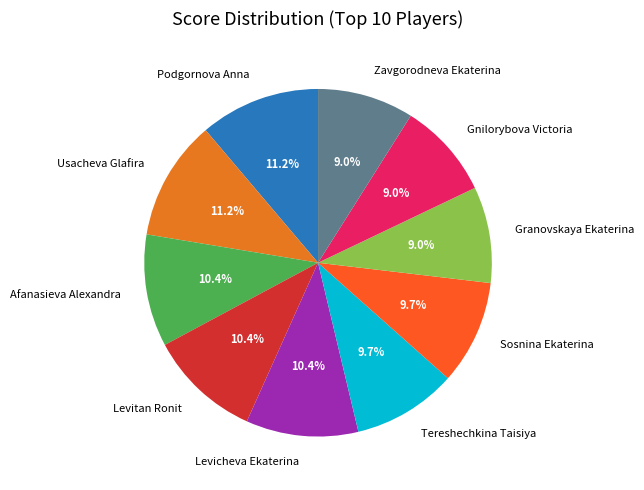

Does any single category account for the majority?

No